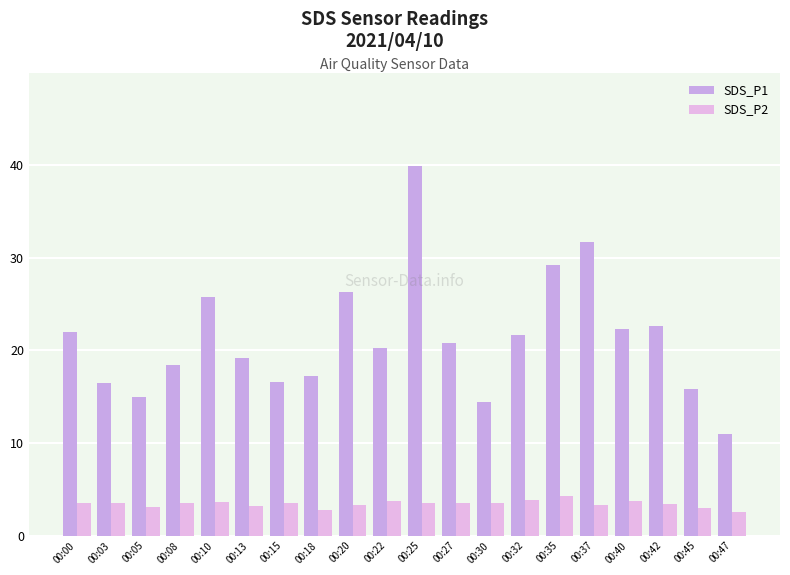

What is the difference between the second highest and second lowest values in the SDS_P1 series?

17.3